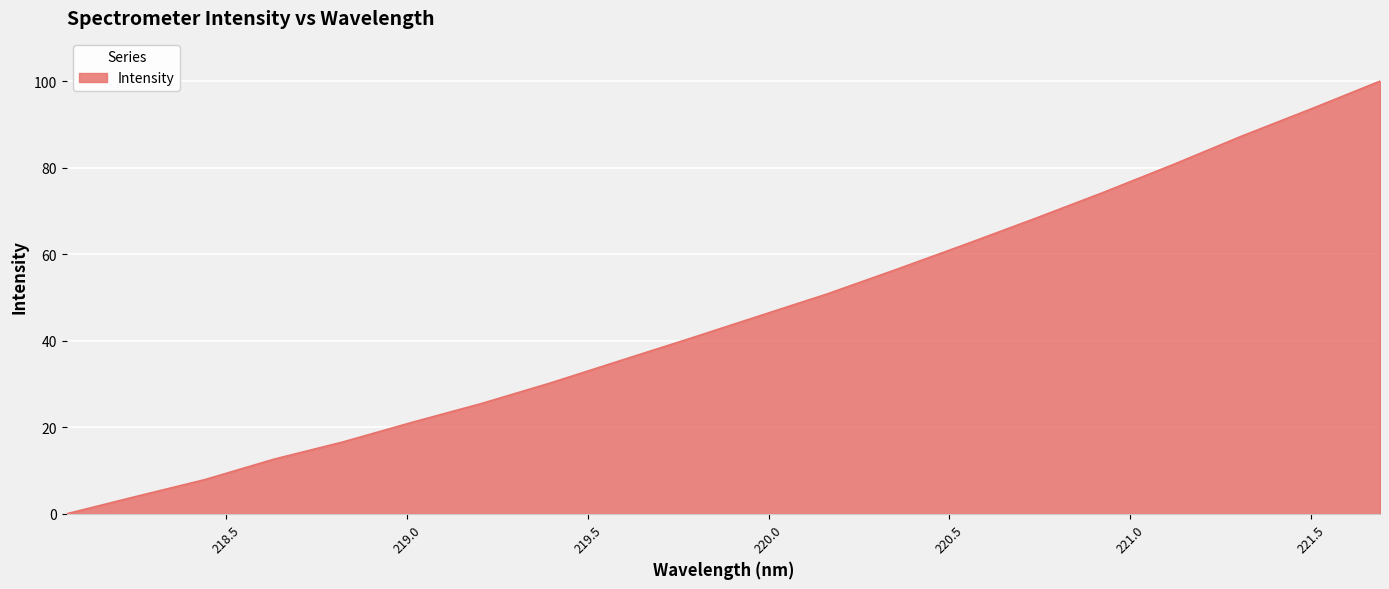

What is the maximum value shown in the chart?

100.0